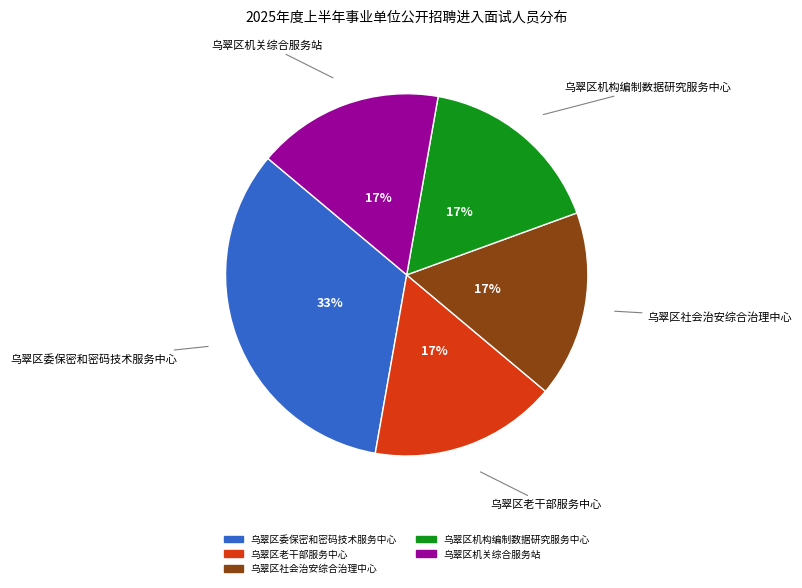

What is the largest slice in the pie chart?

乌翠区委保密和密码技术服务中心